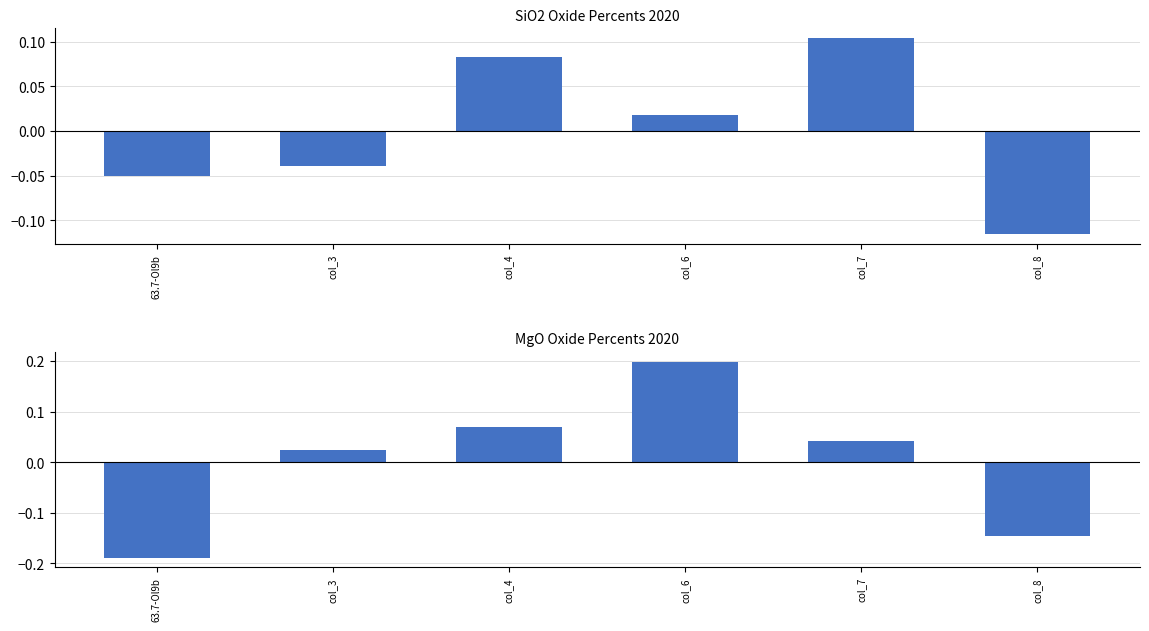

How many values in MgO (centered) are above zero?

4